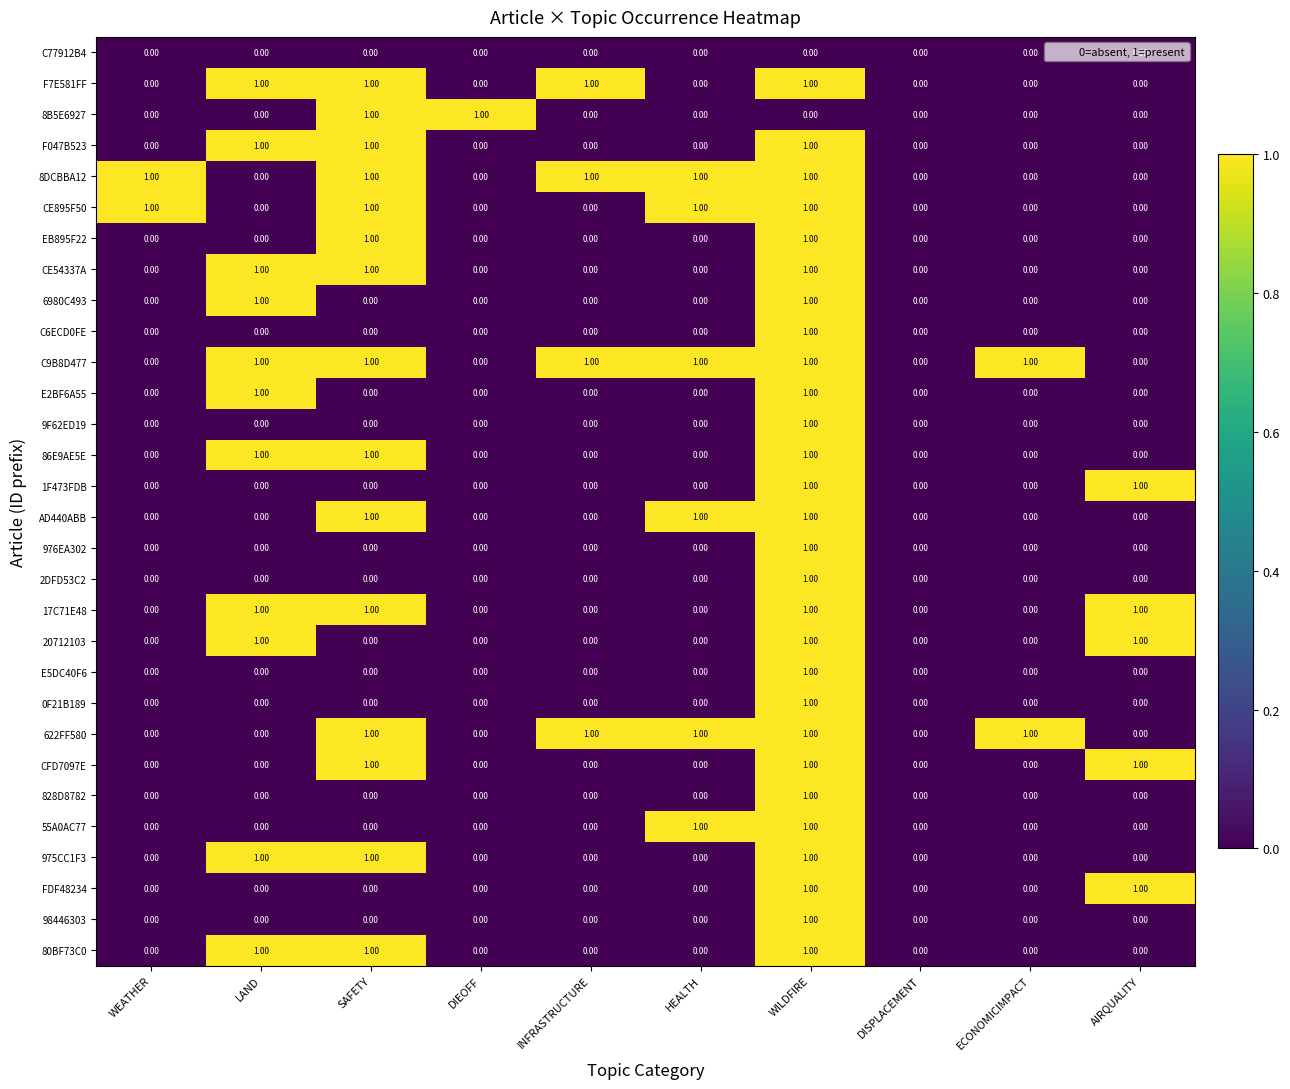

What is the sum of all F7E581FF values?

4